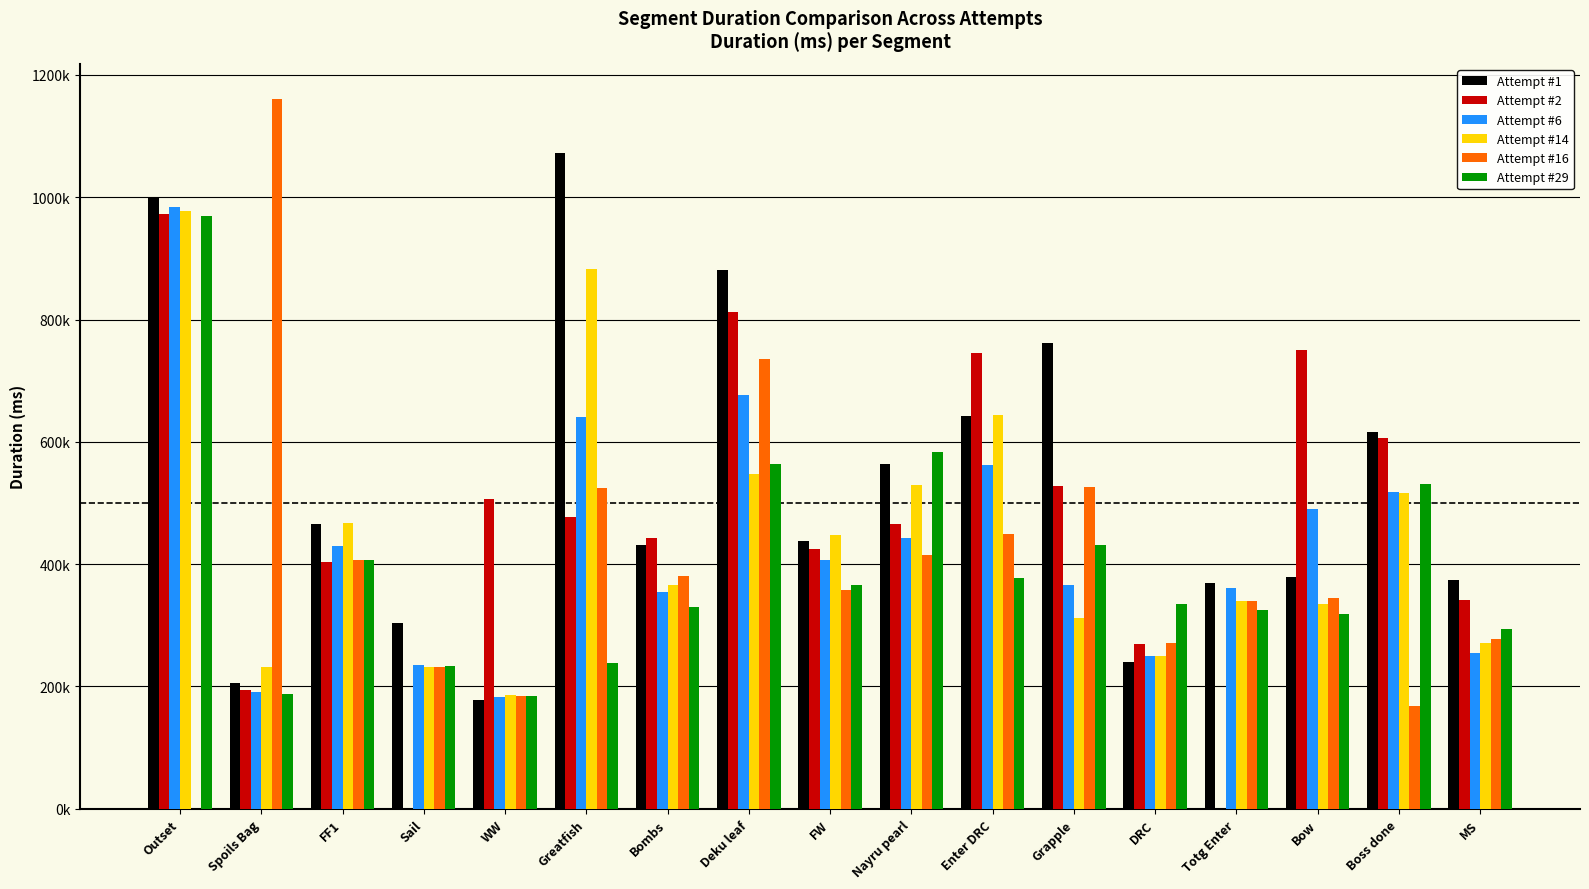

What is the value of the Attempt #1 bar at the 16th from the left?

615970